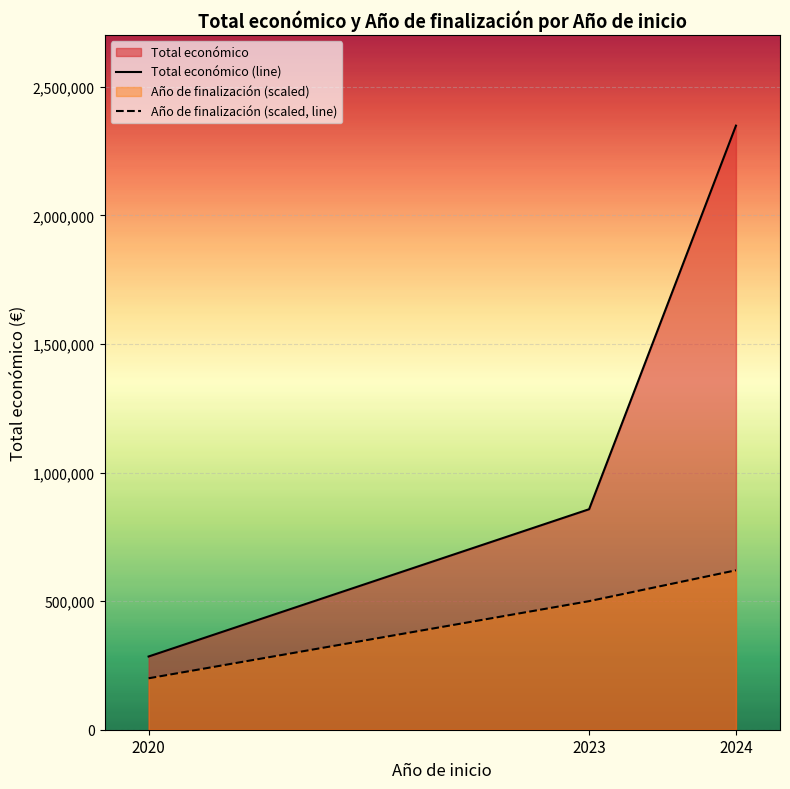

Is the value of Año de finalización (scaled, line) at 2024 greater than the value of Total económico (line) at 2020?

Yes